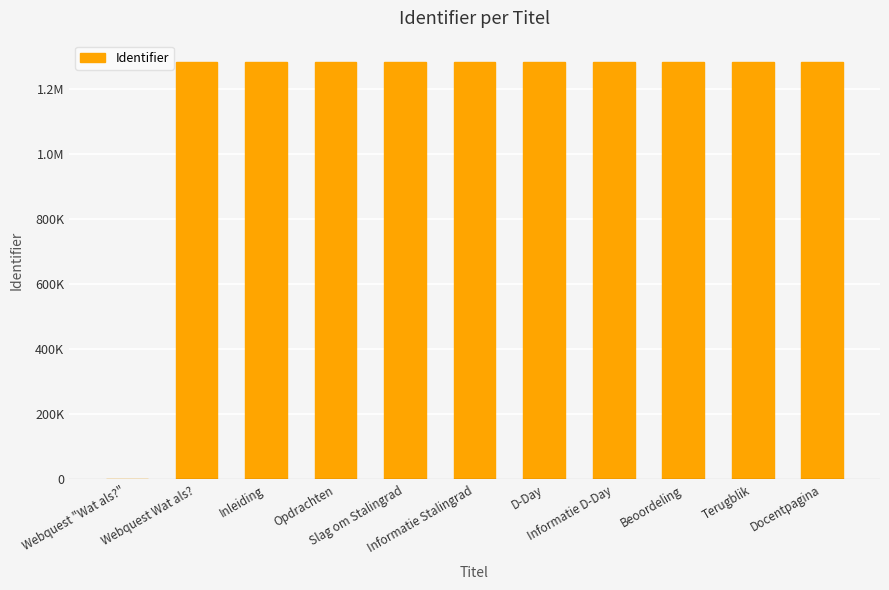

Are the bars horizontal?

No